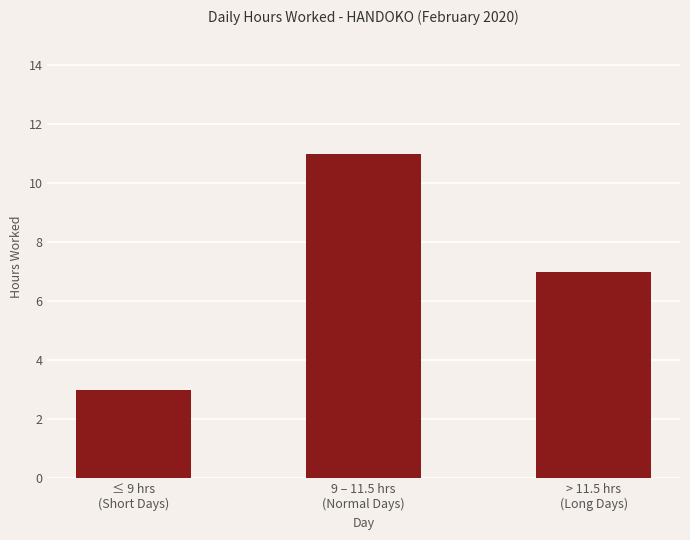

Reading right to left, transcribe all the data shown in this chart.

7	11	3